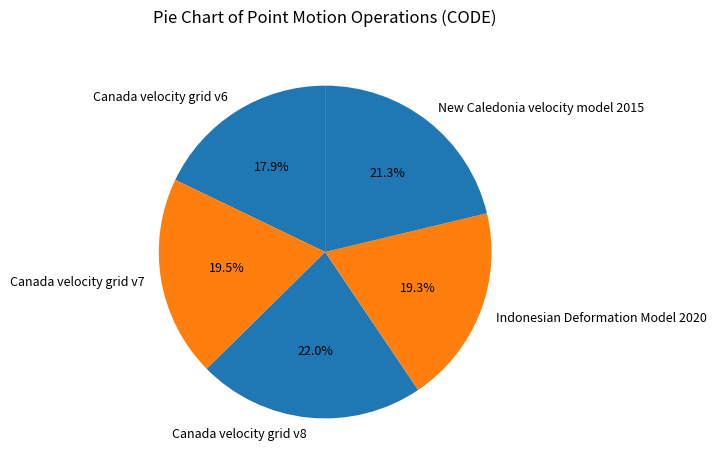

What portion of the pie excludes New Caledonia velocity model 2015?

78.7%